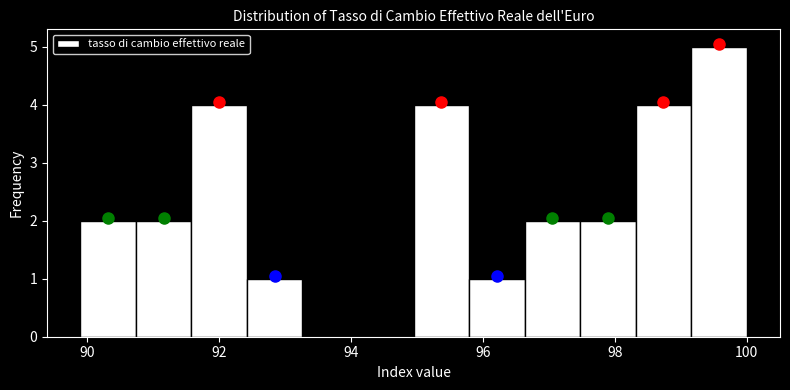

Over which range of the x-axis is the bar tallest?

99.2 to 100.0